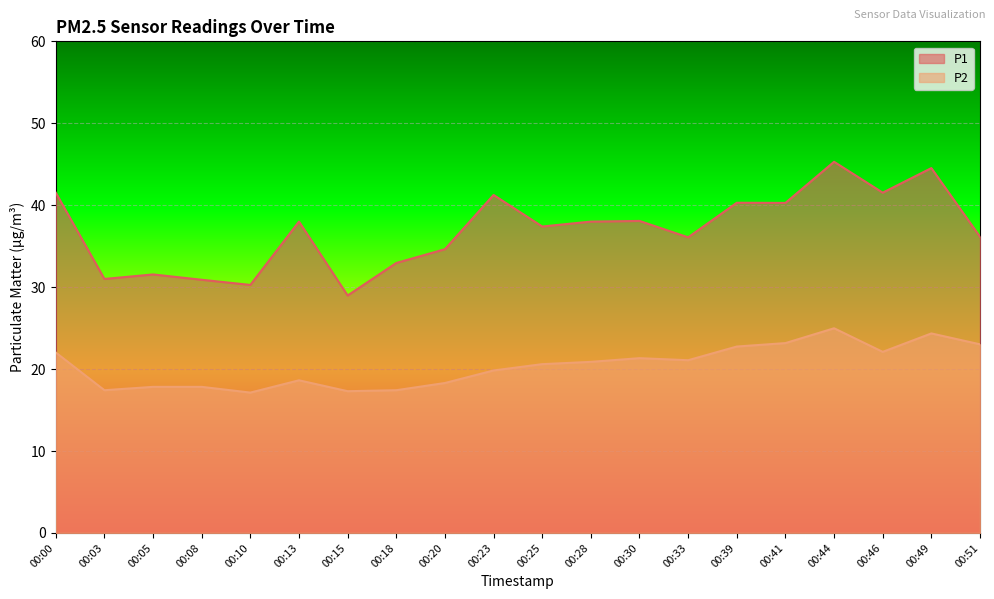

True or false: P2 and P1 intersect in this chart.

False